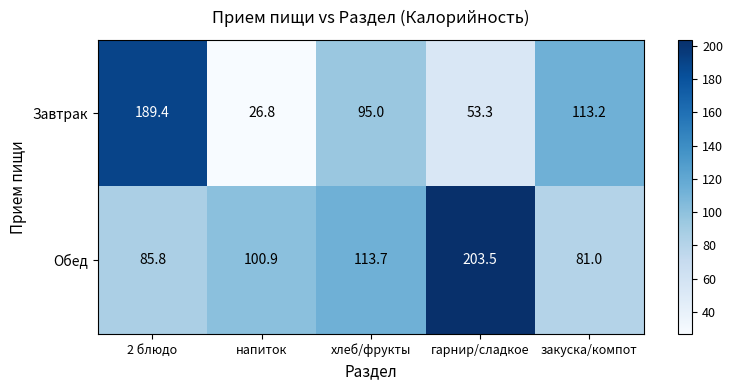

Rank the series by their maximum value, from highest to lowest.

Обед, Завтрак